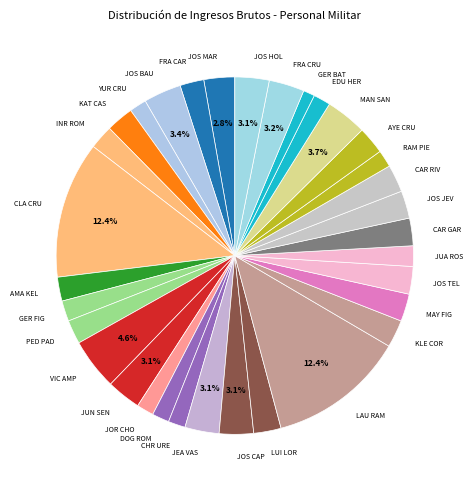

Approximately how many times larger is the value at JEA VAS compared to VIC AMP?

0.7